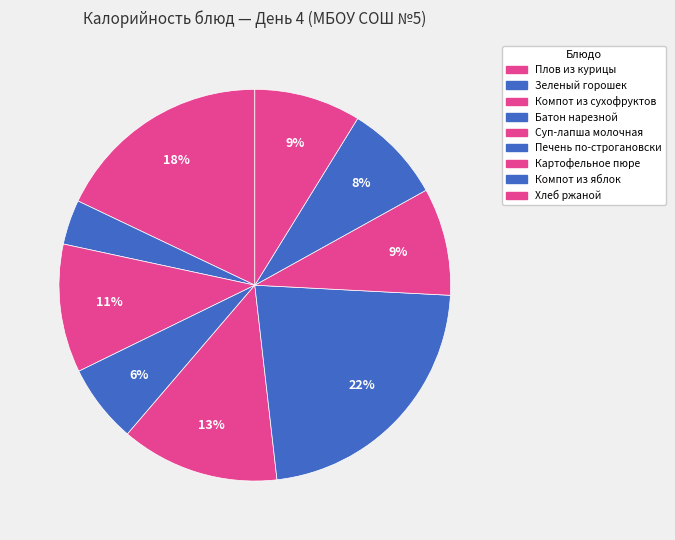

To the nearest percent, what portion does Плов из курицы represent?

18%